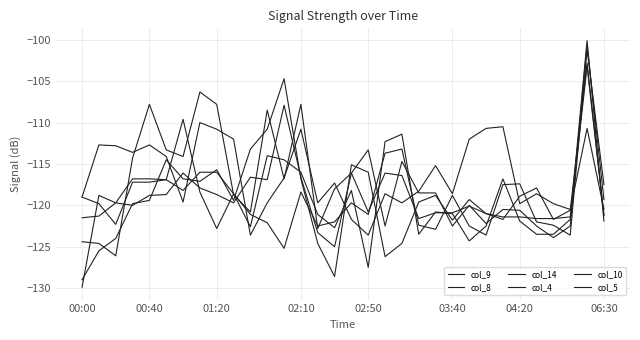

How many interior local peaks does the col_8 series have?

9